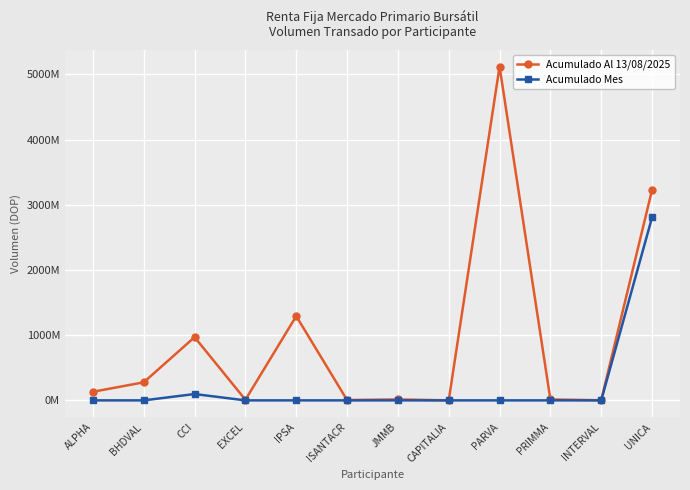

Count the number of data series in this chart.

2